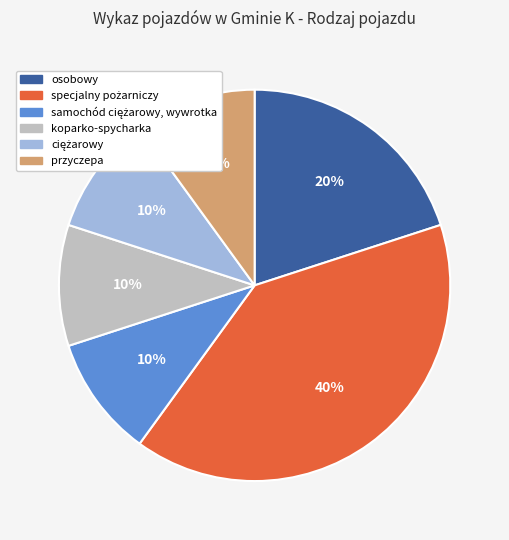

Is it true that koparko-spycharka is 18% of the pie?

False